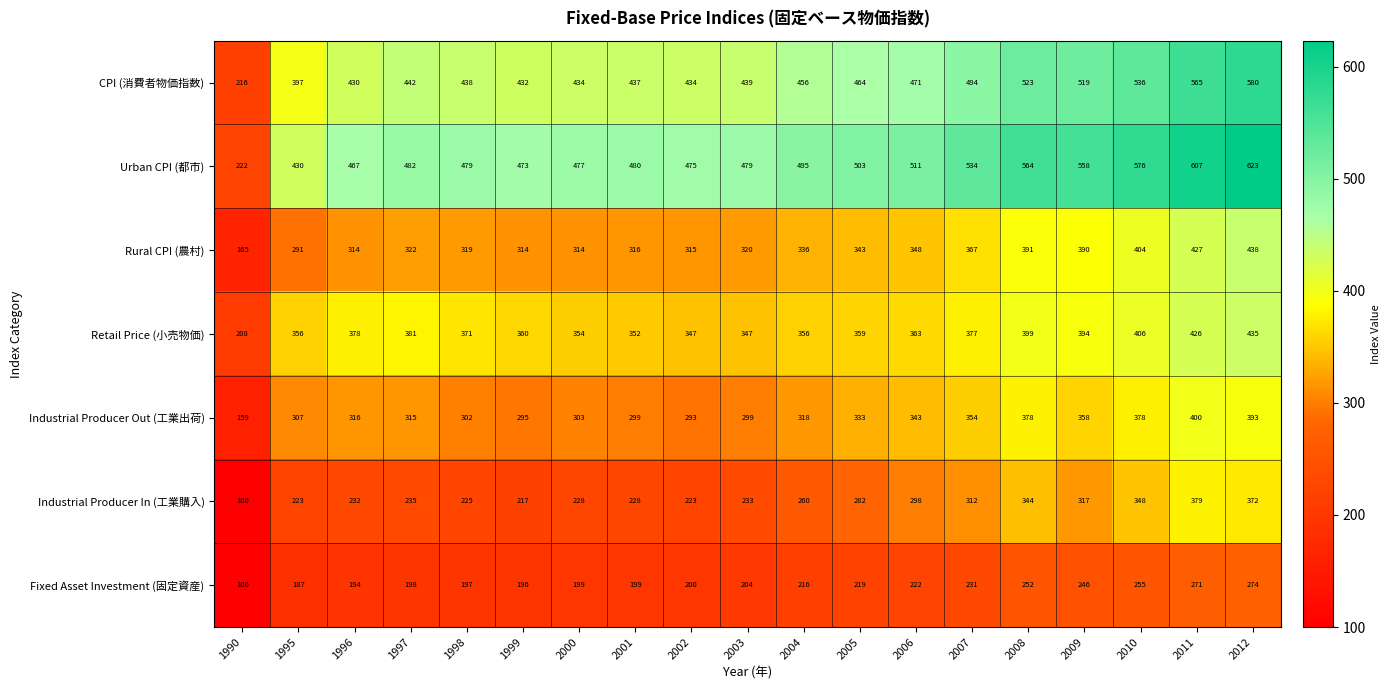

Which label corresponds to the smallest value in the chart?

1990